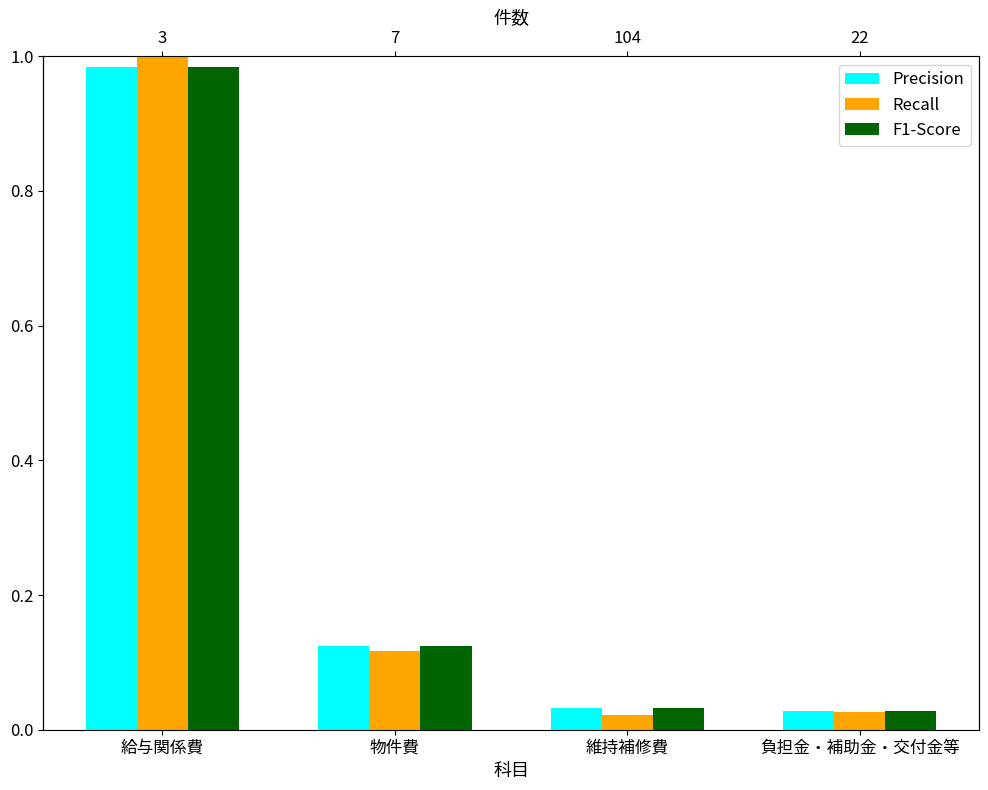

Reading left to right, what are all the values shown in this chart?

Precision: 給与関係費=1.0	物件費=0.1	維持補修費=0.0	負担金・補助金・交付金等=0.0
Recall: 給与関係費=1.0	物件費=0.1	維持補修費=0.0	負担金・補助金・交付金等=0.0
F1-Score: 給与関係費=1.0	物件費=0.1	維持補修費=0.0	負担金・補助金・交付金等=0.0